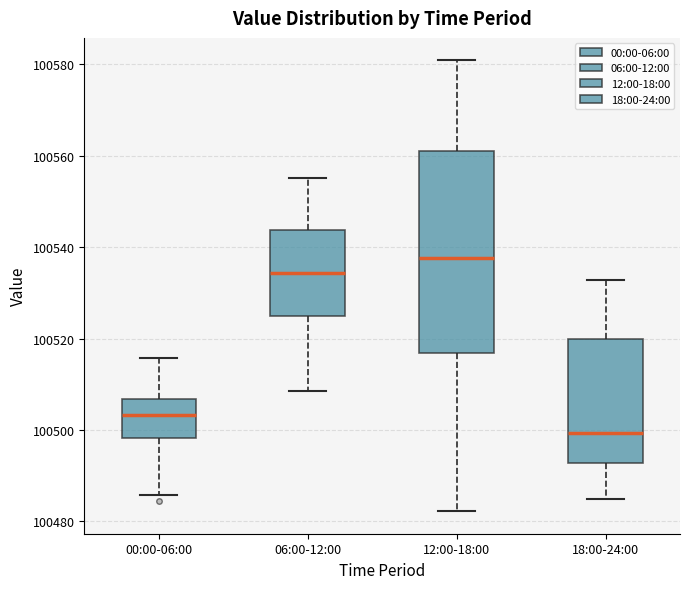

Reading left to right, transcribe this box plot: for each box, give where its median line is, the range the box spans, and where its two whiskers end, as read against the y-axis. The values are not printed on the chart, so give them approximately, as read against the axis.

00:00-06:00: median 100504, box 100498 to 100506, whiskers 100486 to 100516
06:00-12:00: median 100534, box 100524 to 100544, whiskers 100508 to 100556
12:00-18:00: median 100538, box 100516 to 100562, whiskers 100482 to 100580
18:00-24:00: median 100500, box 100492 to 100520, whiskers 100484 to 100532